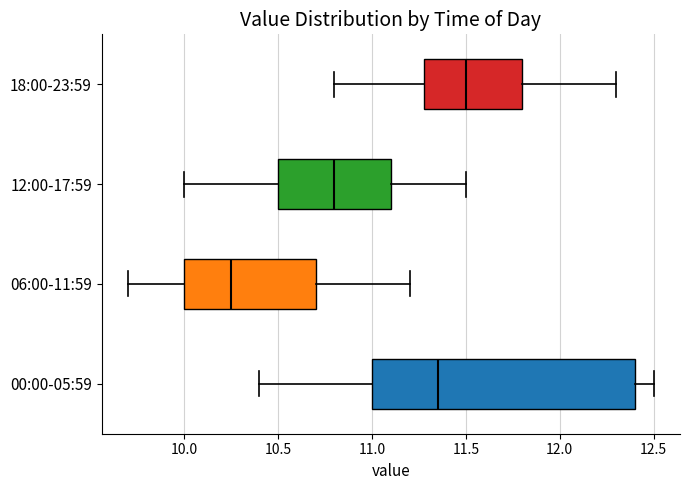

Where does the right whisker of the box for 06:00-11:59 end on the x-axis? The values are not printed on the chart, so give them approximately, as read against the axis.

11.20